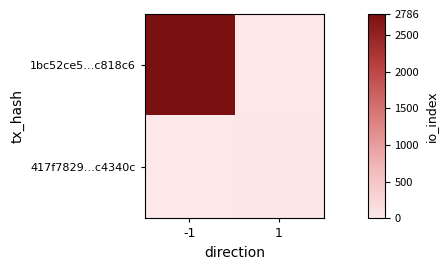

What is the spread (max minus min) of values at 1?

16